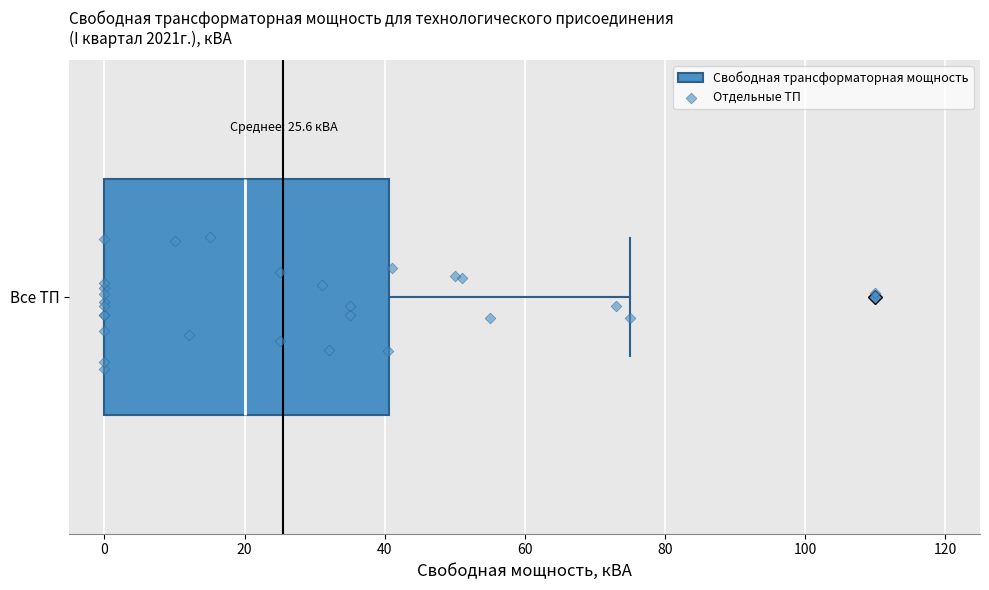

Where is the right edge of the box for Все ТП on the x-axis? The values are not printed on the chart, so give them approximately, as read against the axis.

40